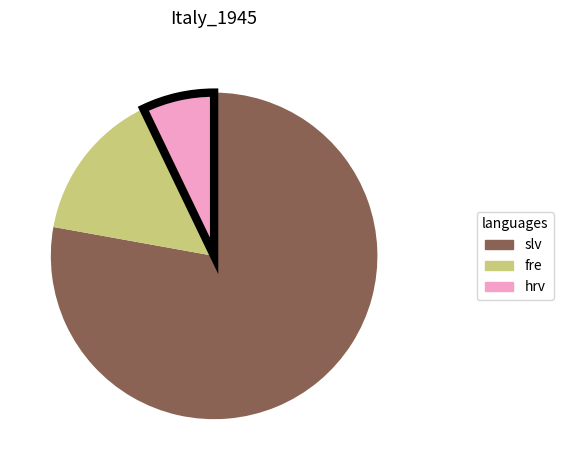

Which slice is the smallest?

hrv